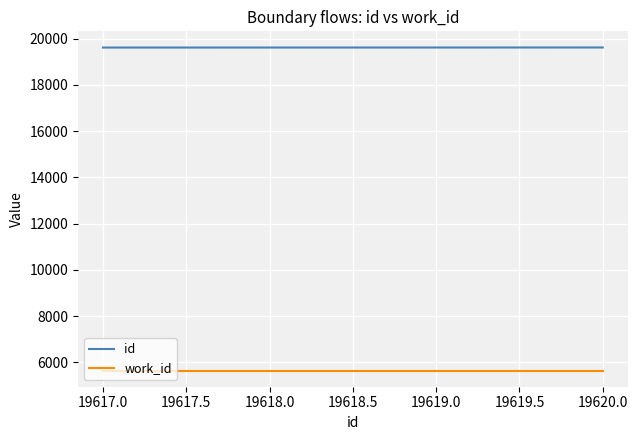

Is this an area chart (filled region under the line)?

No